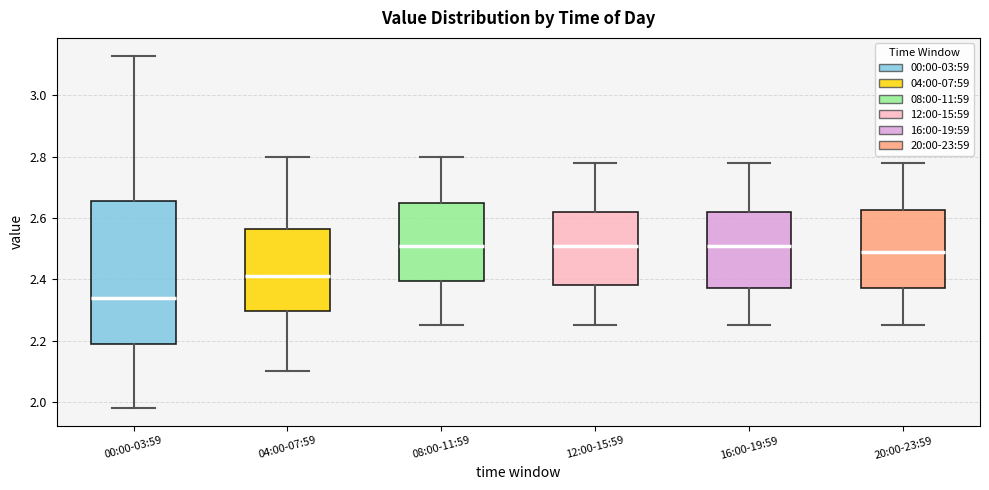

Which box is the tallest, from its lower edge to its upper edge?

00:00-03:59